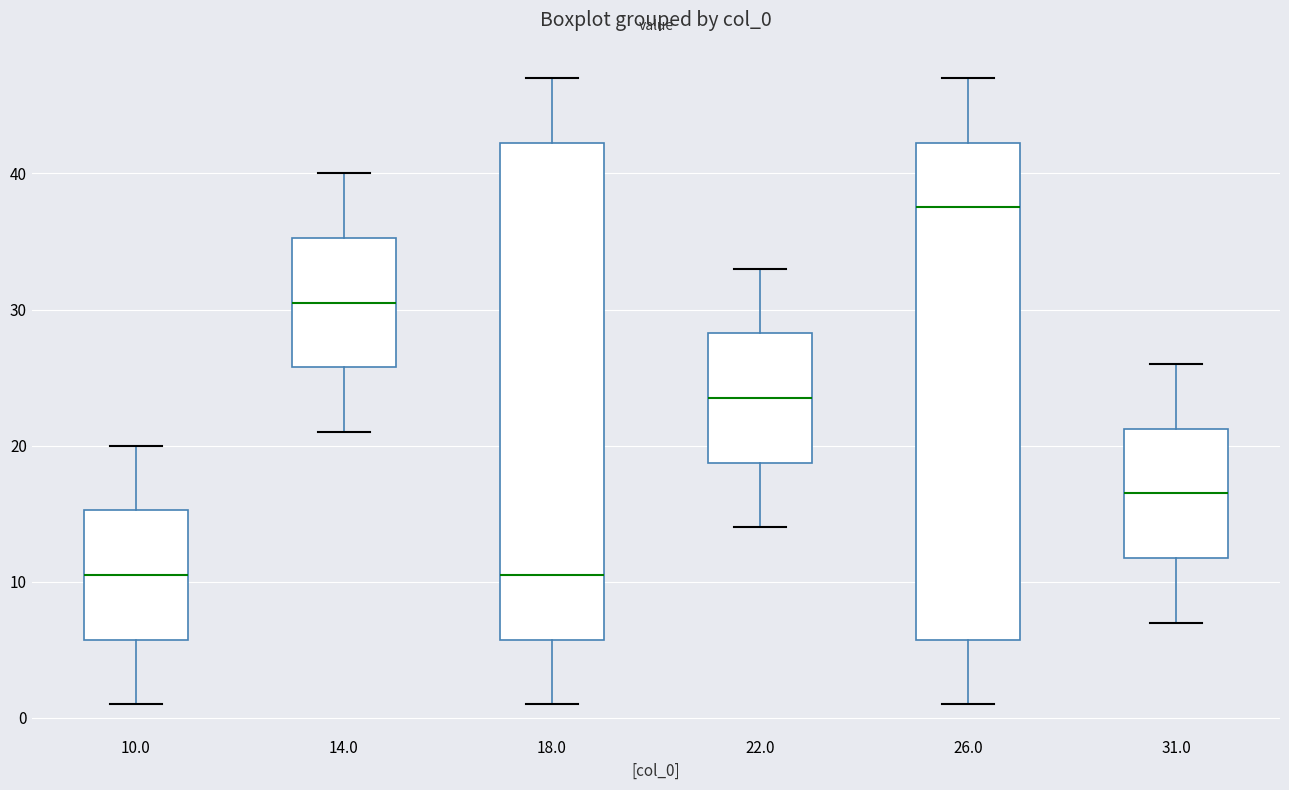

Reading left to right, transcribe this box plot: for each box, give where its median line is, the range the box spans, and where its two whiskers end, as read against the y-axis. The values are not printed on the chart, so give them approximately, as read against the axis.

10.0: median 11, box 6 to 15, whiskers 1 to 20
14.0: median 31, box 26 to 35, whiskers 21 to 40
18.0: median 11, box 6 to 42, whiskers 1 to 47
22.0: median 24, box 19 to 28, whiskers 14 to 33
26.0: median 38, box 6 to 42, whiskers 1 to 47
31.0: median 17, box 12 to 21, whiskers 7 to 26